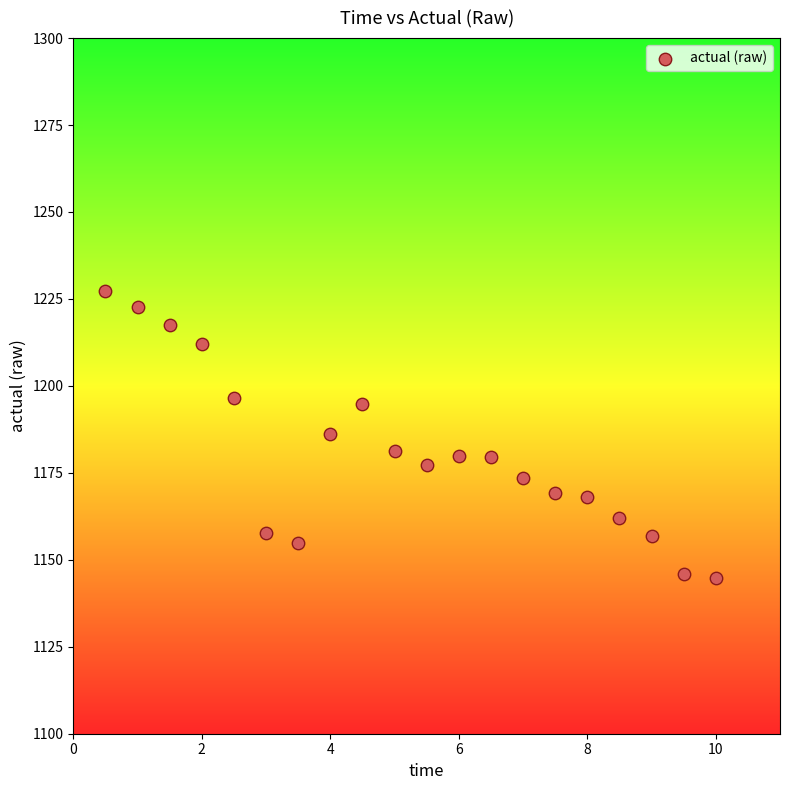

What is the range of X values (max minus min)?

9.5